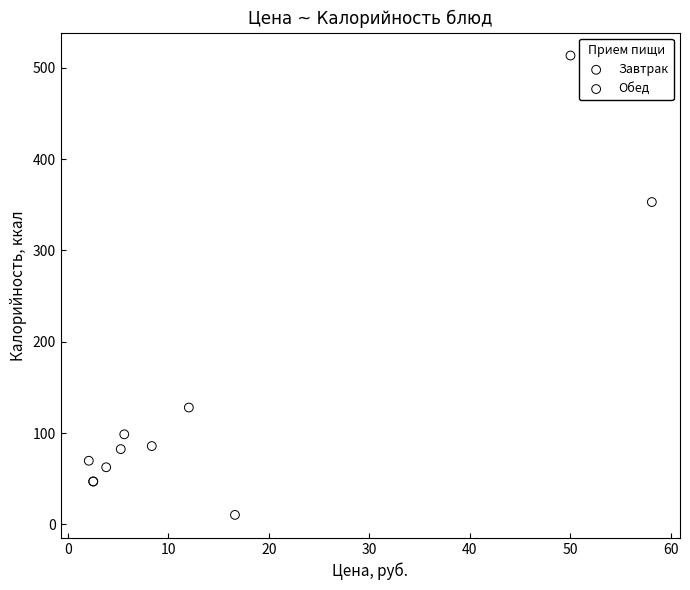

Which series reaches the maximum Y coordinate?

Завтрак